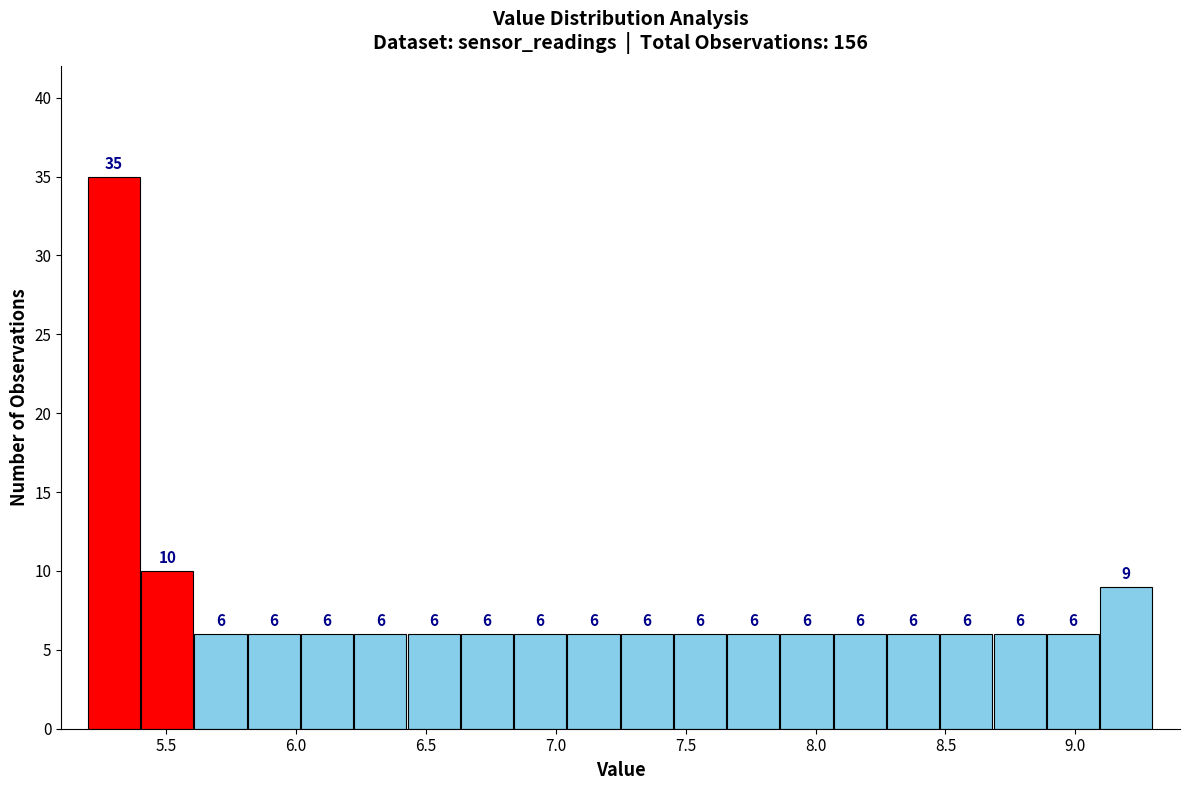

What is the height of the bar covering 5.200 to 5.405 on the x-axis? The bar edges are not printed on the chart, so give them approximately, as read against the axis.

35